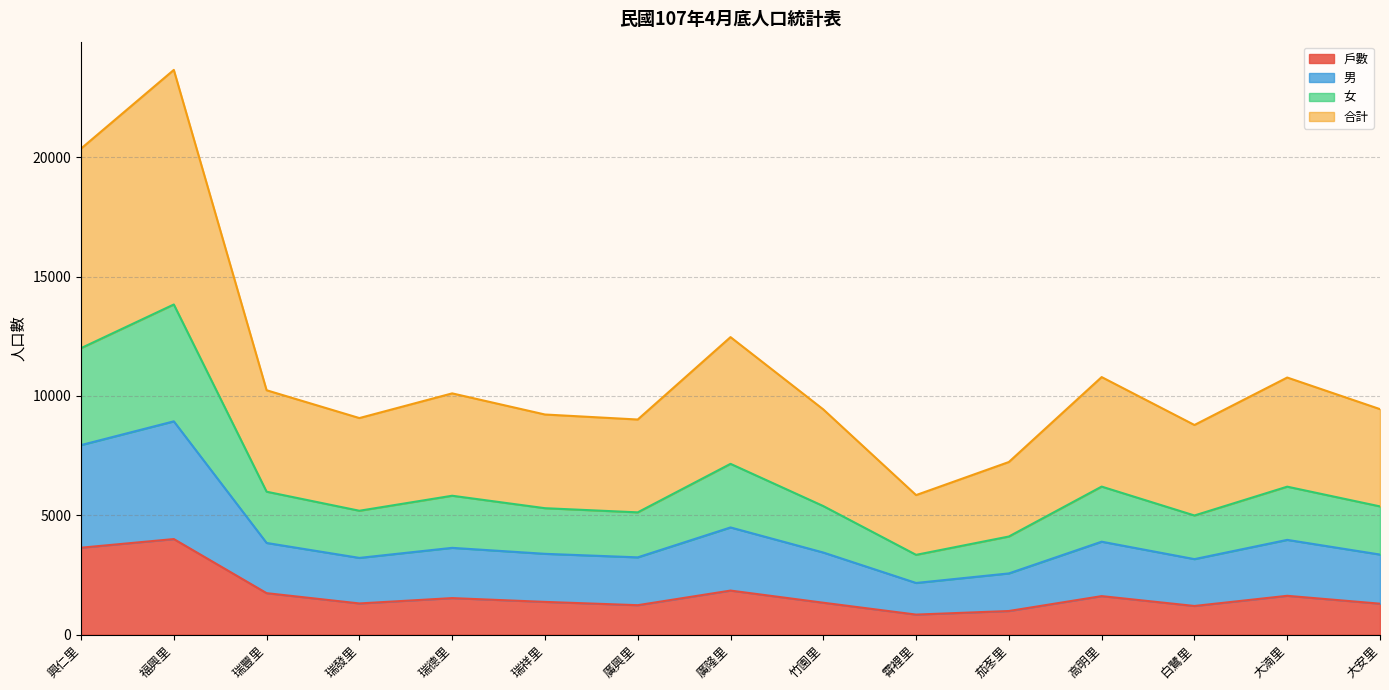

What is the label of the 4th point from the right?

高明里